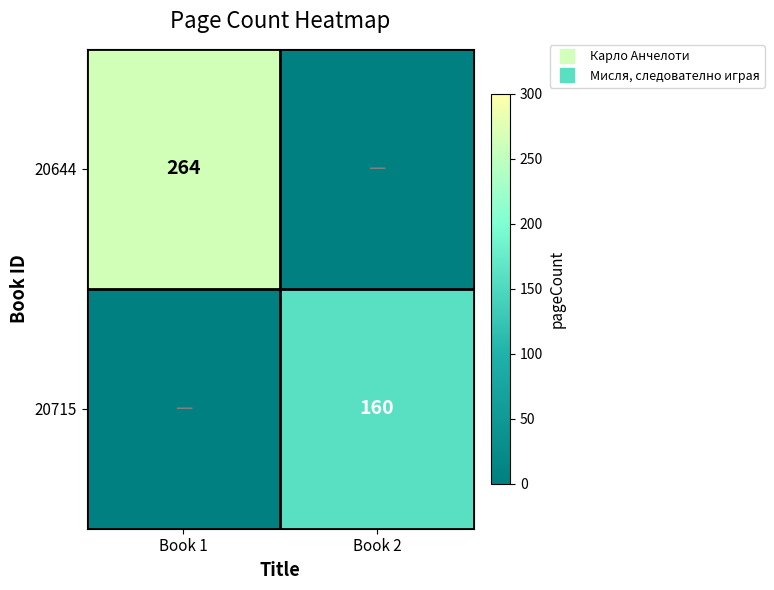

True or false: 20644 has a value of 164 at Book 2.

False